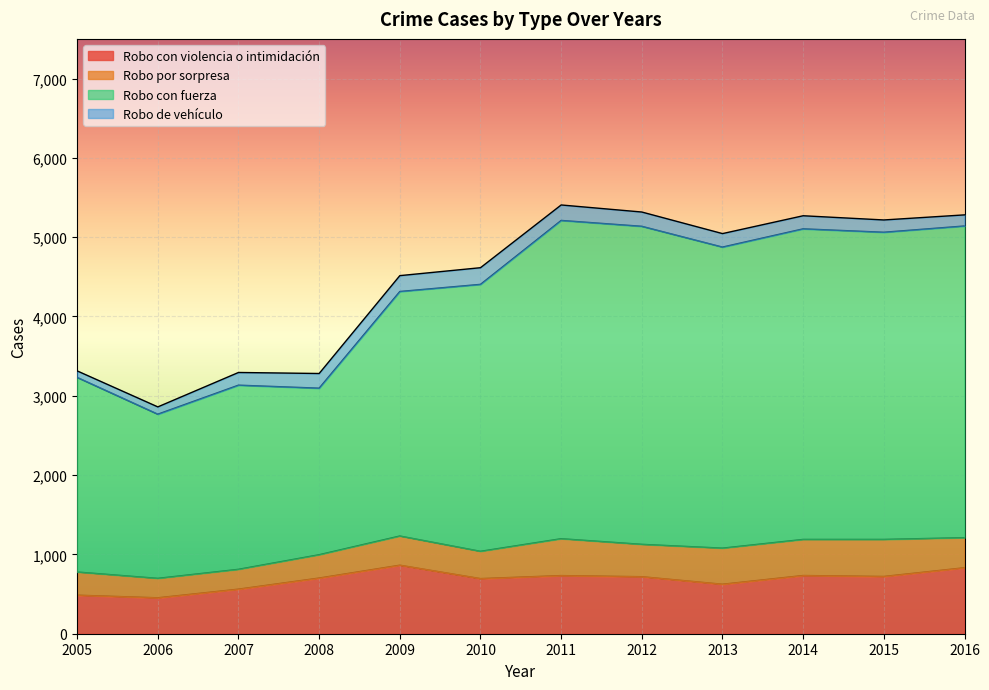

Read the Robo con violencia o intimidación value at 2014, to the nearest 50.

750